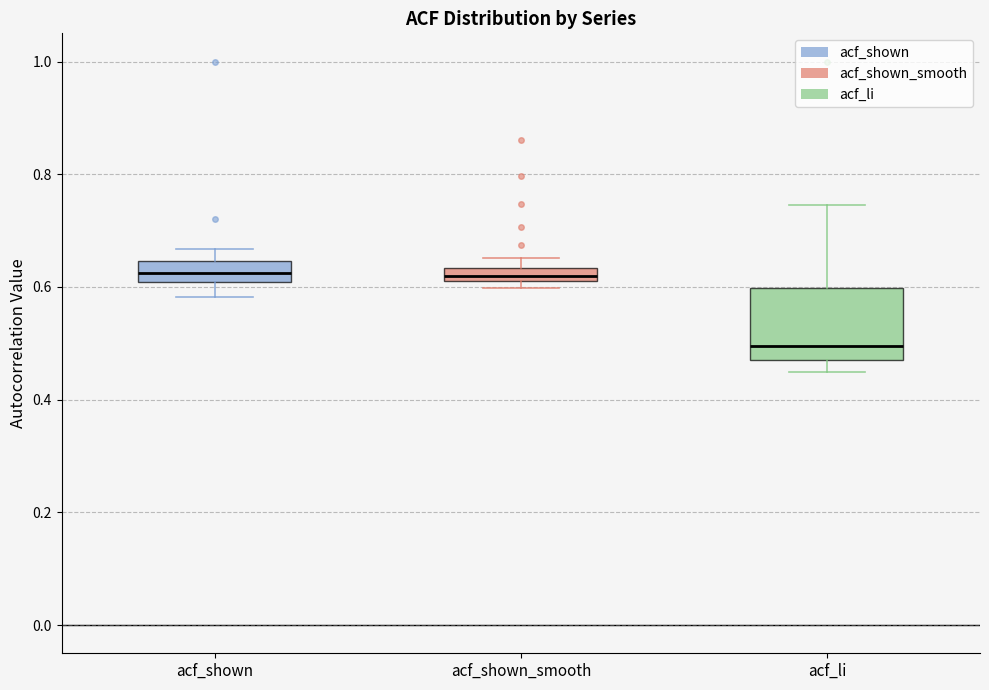

Where is the upper edge of the box for acf_shown_smooth on the y-axis? The values are not printed on the chart, so give them approximately, as read against the axis.

0.64